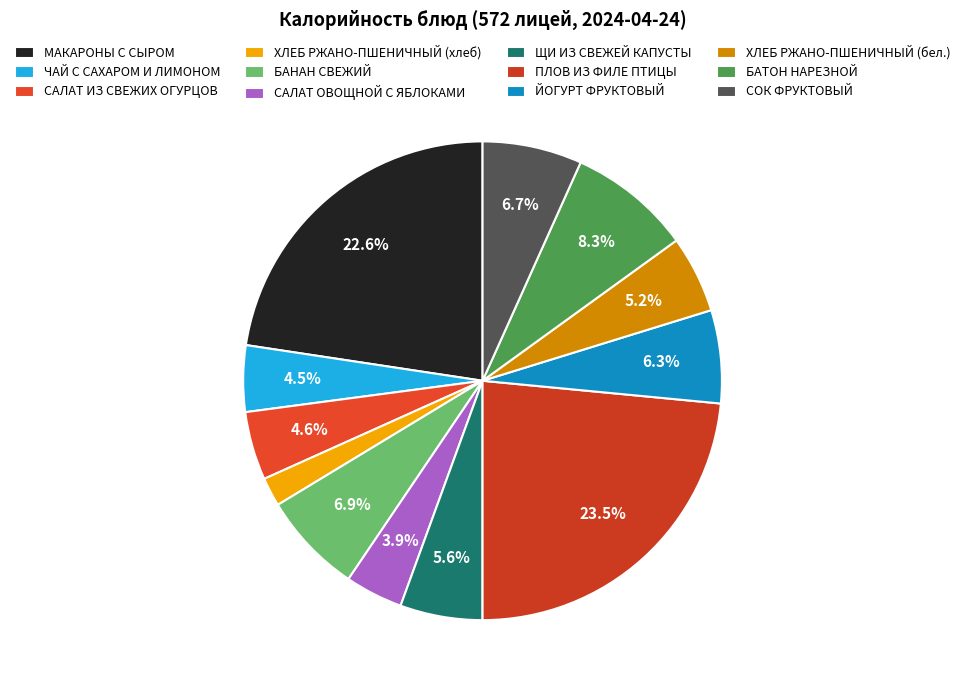

Count the number of slices in the pie.

12